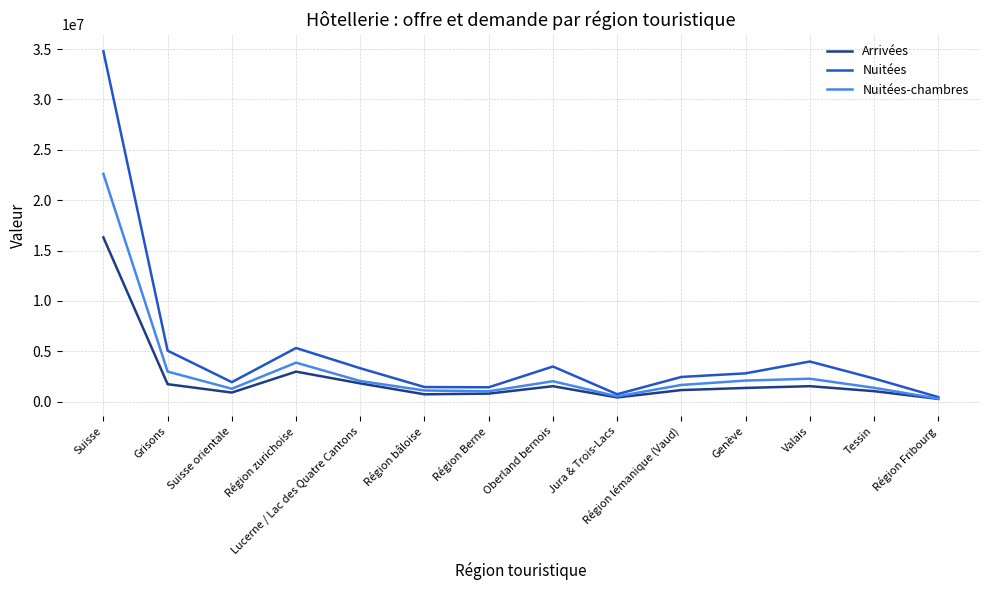

At which label is Nuitées-chambres closest to 11448814?

Région zurichoise